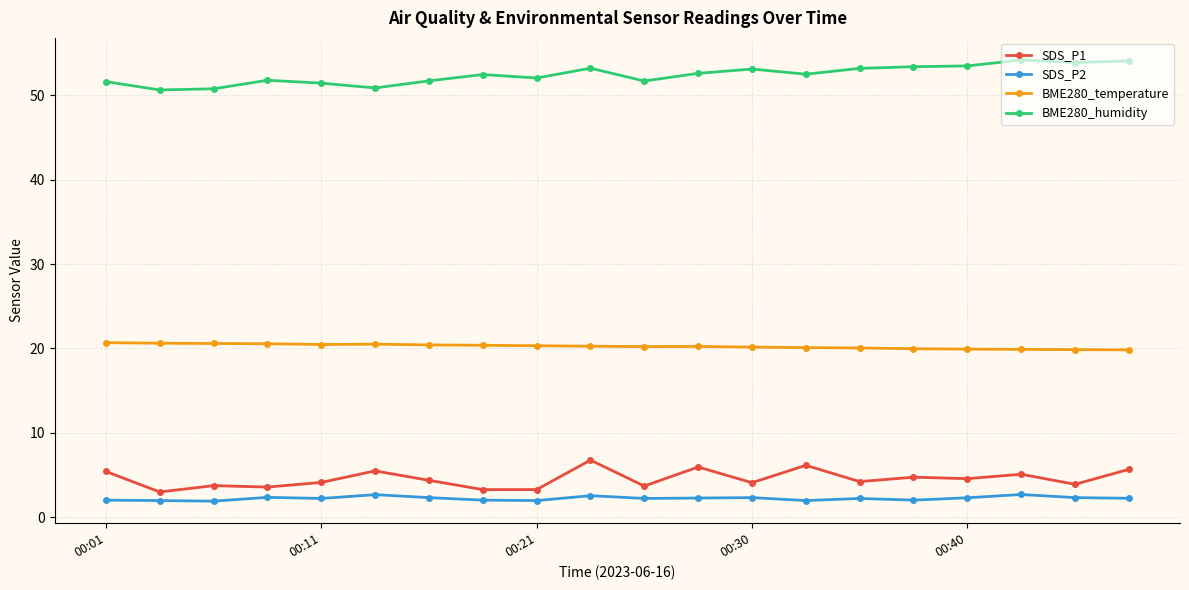

At how many categories does at least one series exceed 41?

20